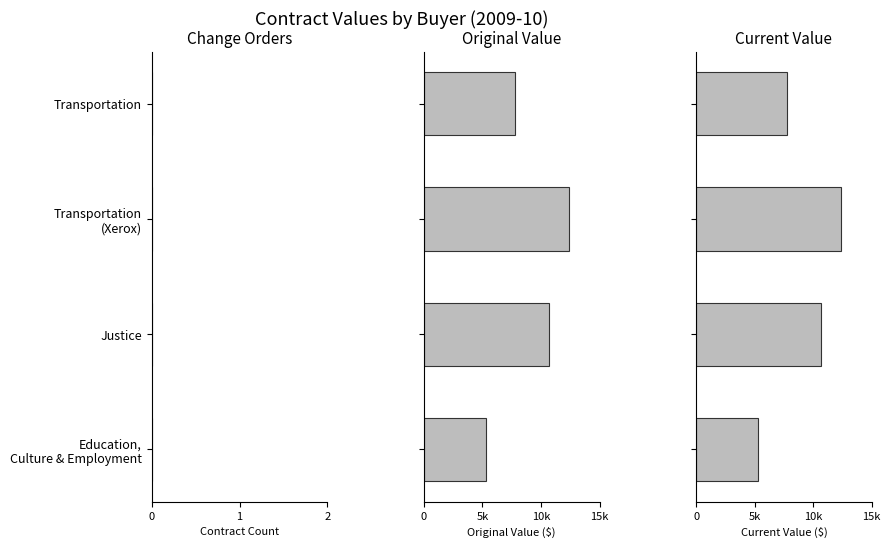

Is the value of current_value at 1 greater than the value of change_order_count at 2?

Yes